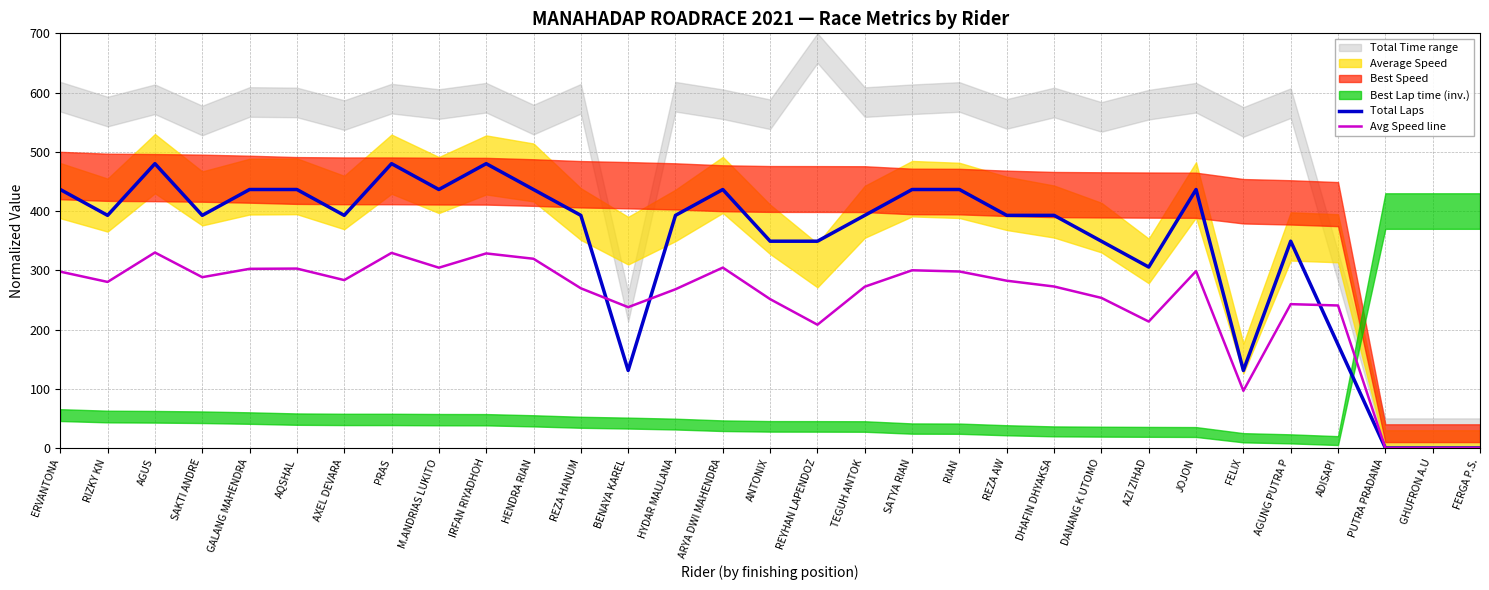

Is it true that Avg Speed line equals 184.5 at DHAFIN DHYAKSA?

False